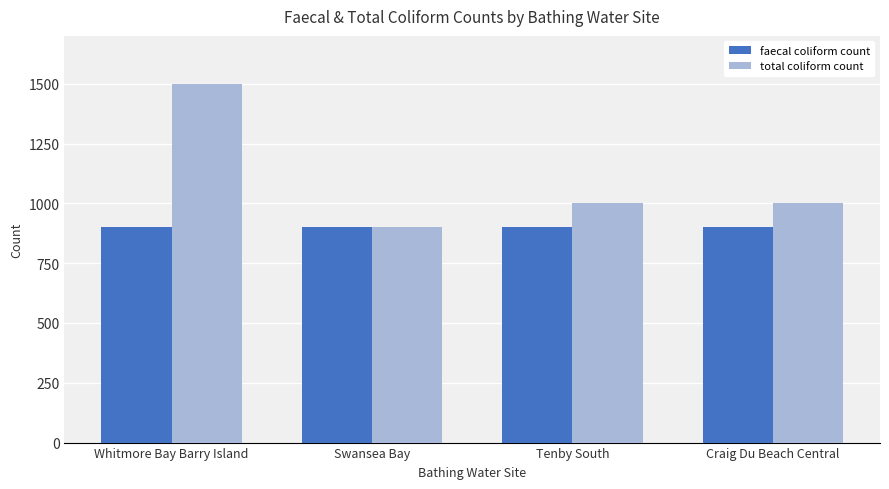

What is the label of the 2nd bar from the left?

Swansea Bay